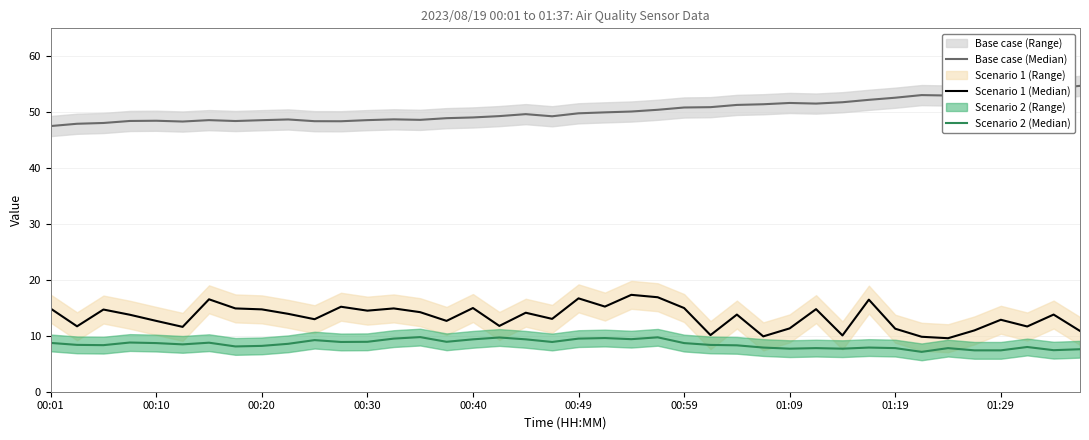

Is the value of Base case (Median) at 19 greater than the value of Scenario 1 (Median) at 15?

Yes